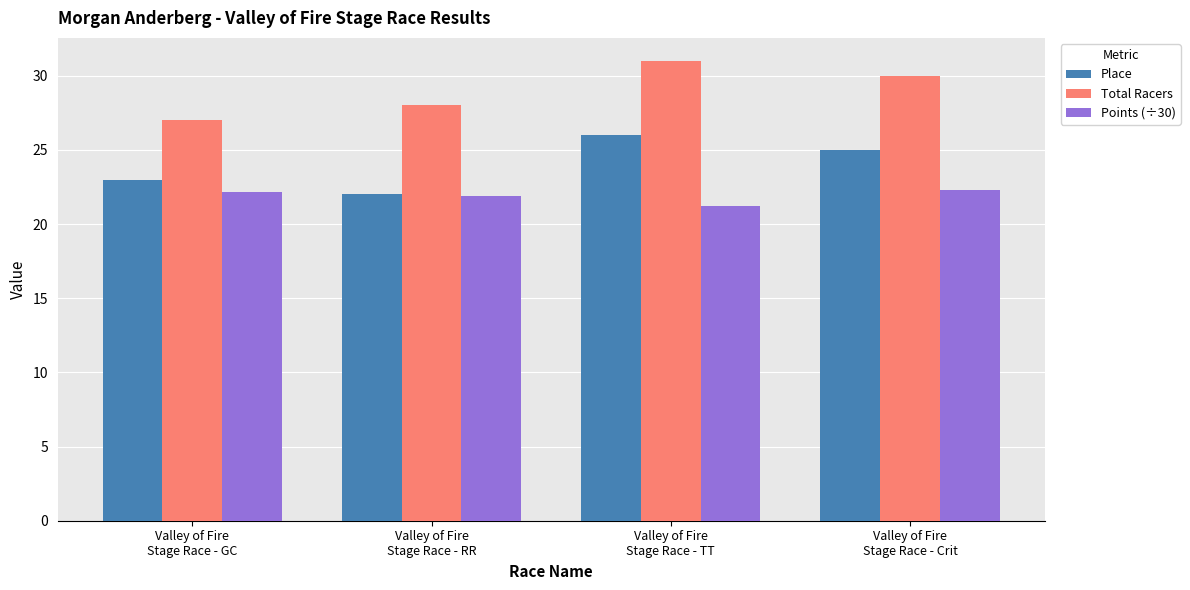

What position from the right is Valley of Fire
Stage Race - TT?

2